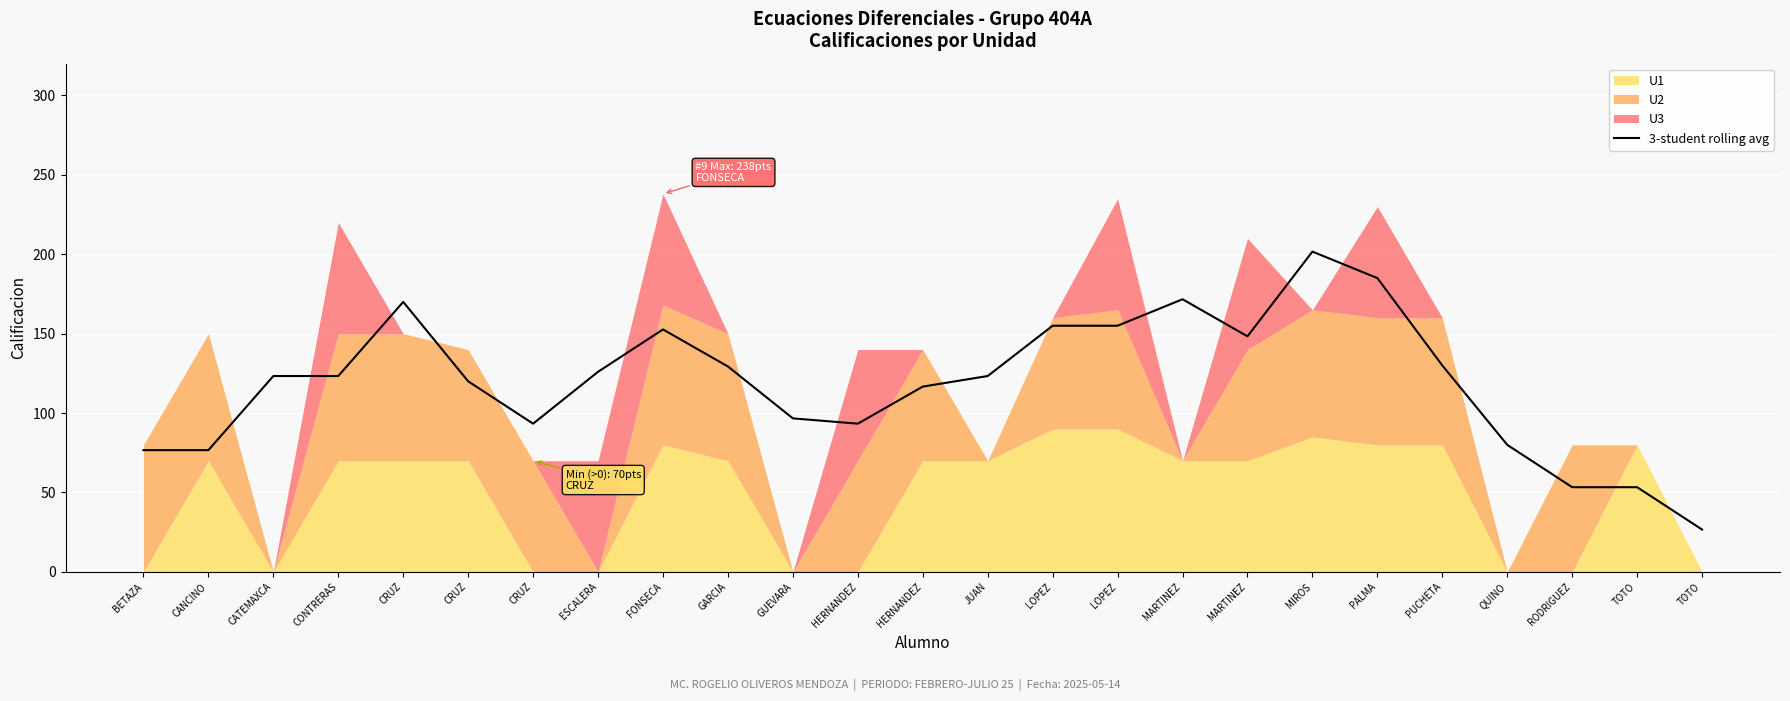

Where does the data first go above 123?

CATEMAXCA